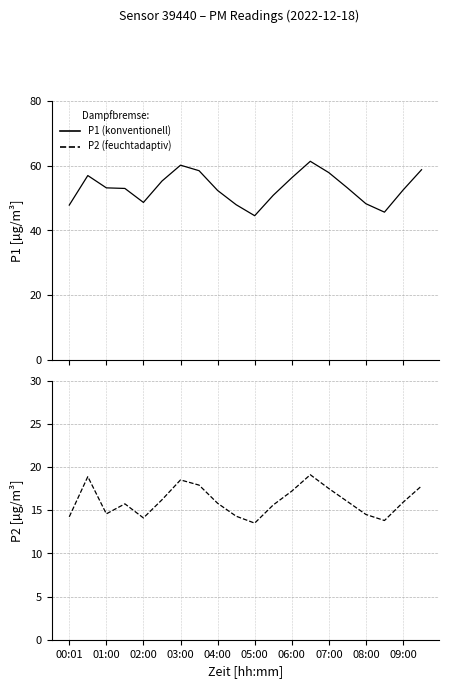

What is the difference between the maximum and minimum values in the P1 series?

16.8